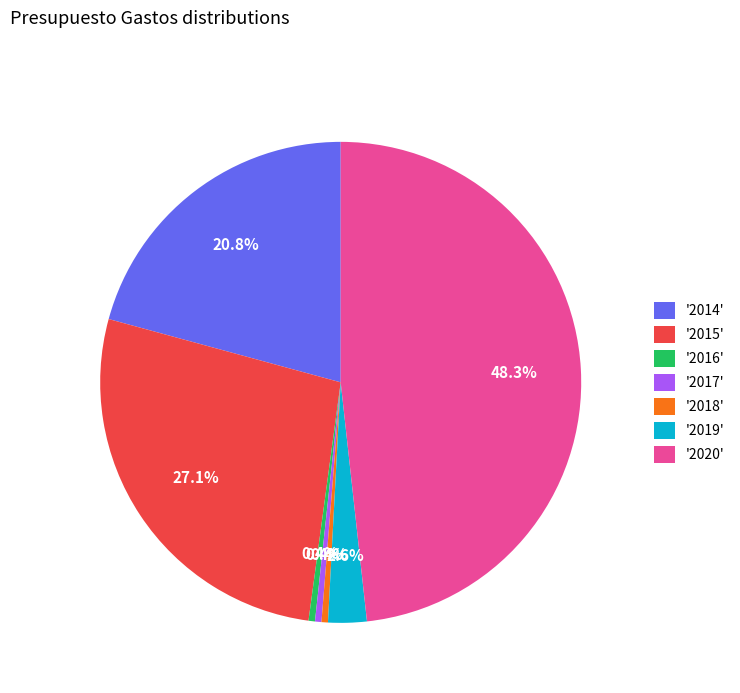

Is '2017' the majority of the pie?

No